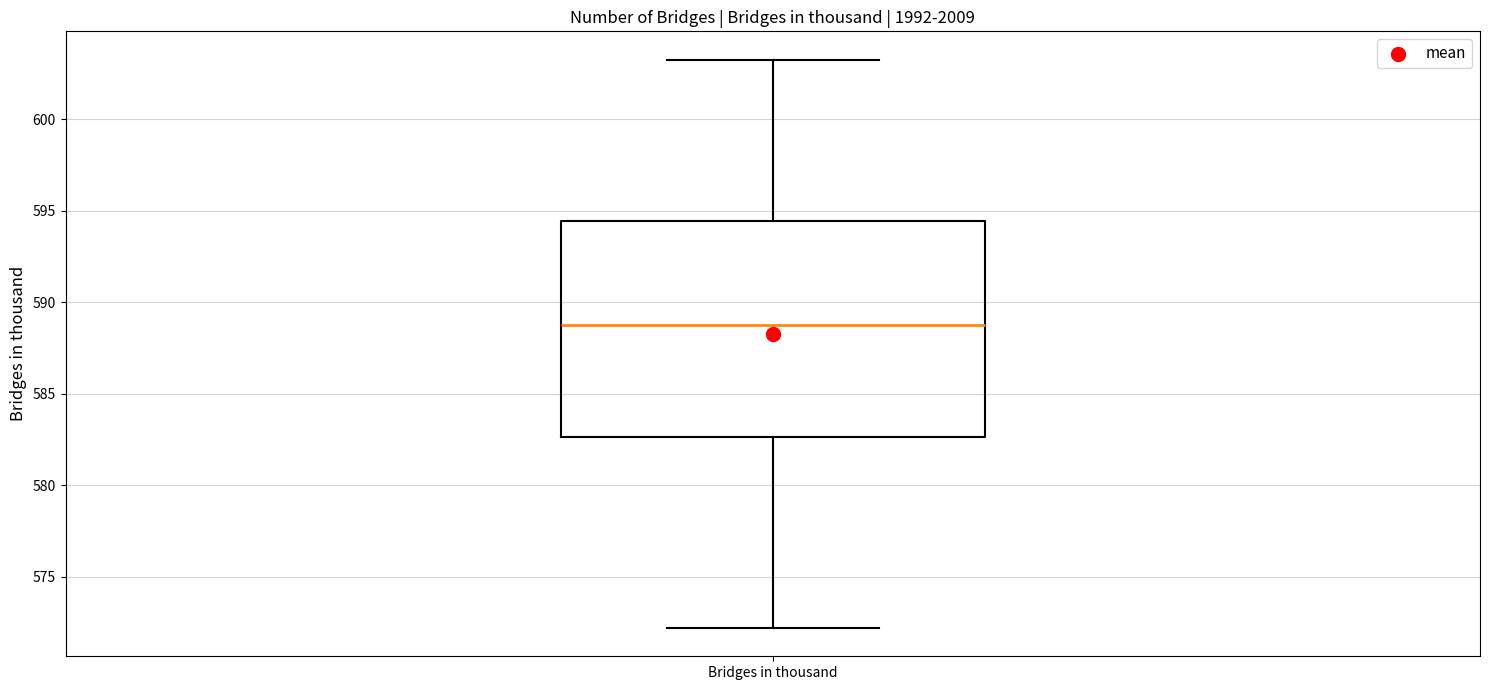

Transcribe this box plot: give where the median line is, the range the box spans, and where the two whiskers end, as read against the y-axis. The values are not printed on the chart, so give them approximately, as read against the axis.

median 589.0, box 582.5 to 594.5, whiskers 572.0 to 603.5